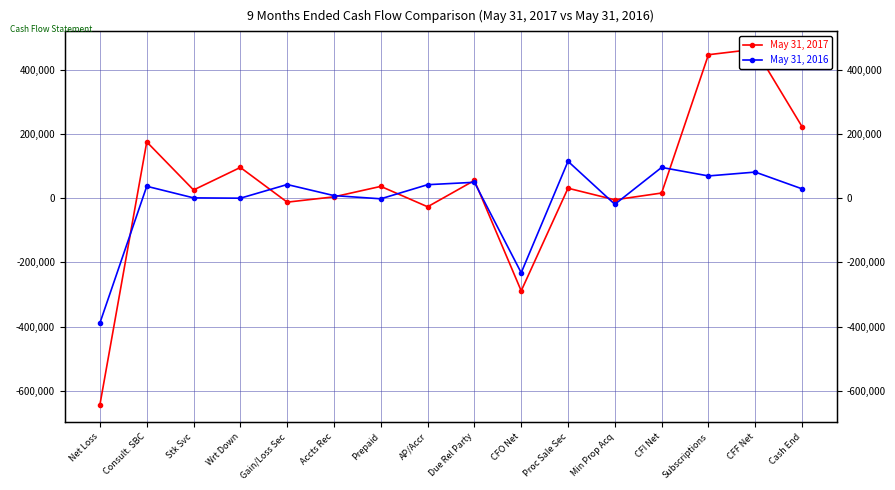

Where do May 31, 2017 and May 31, 2016 first cross each other?

Net Loss and Consult. SBC